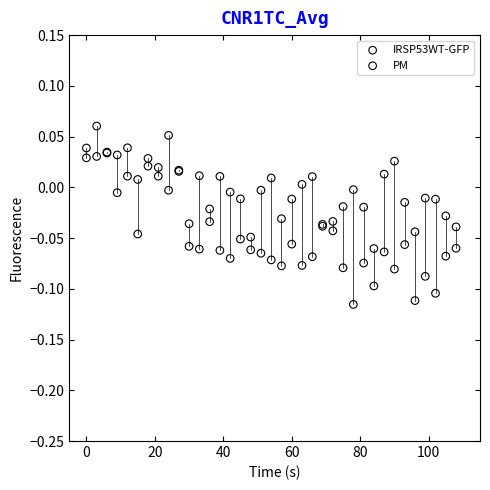

Which series contains the lowest Y value?

PM